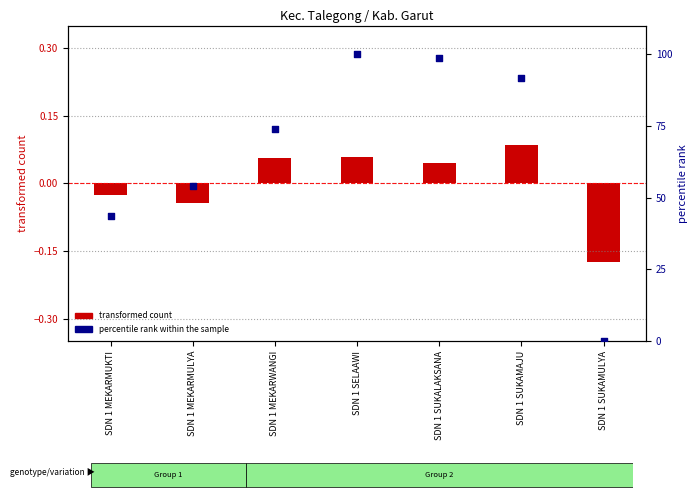

Is the value of percentile rank within the sample at SDN 1 SUKAMAJU greater than the value of transformed count (Dana) at SDN 1 SUKALAKSANA?

Yes